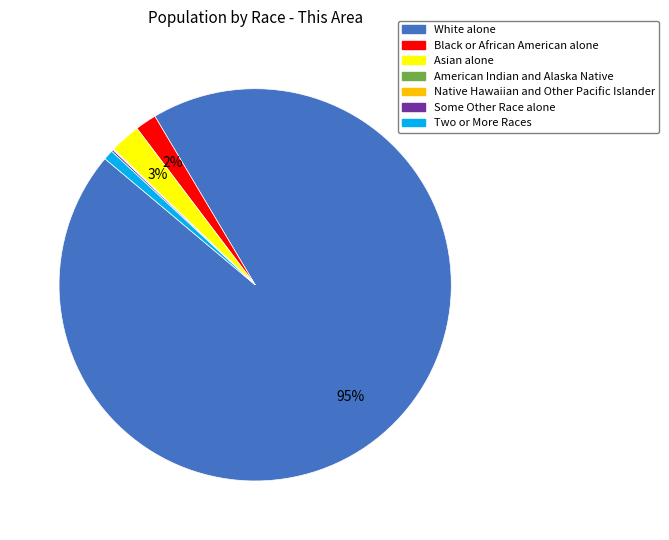

To the nearest percent, what is the combined percentage of Two or More Races and White alone?

95%